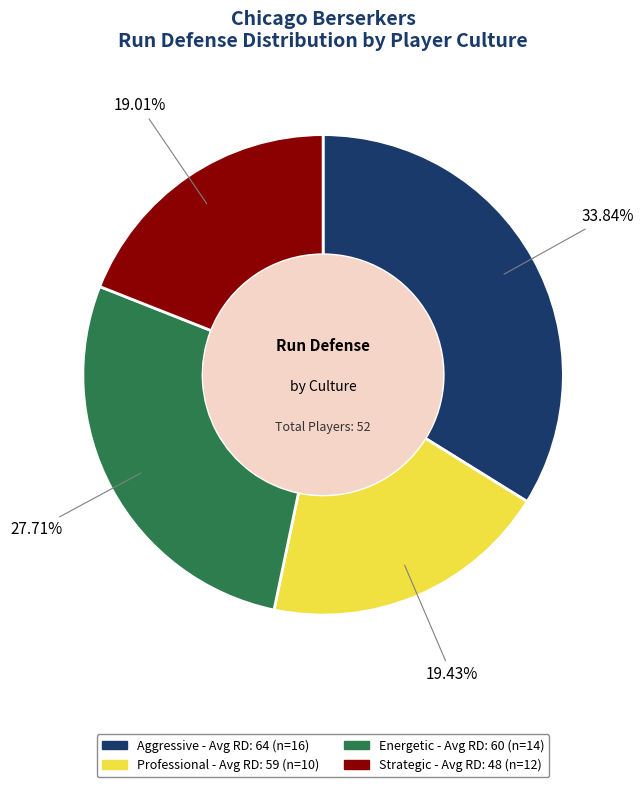

Between Professional and Energetic, which is larger?

Energetic